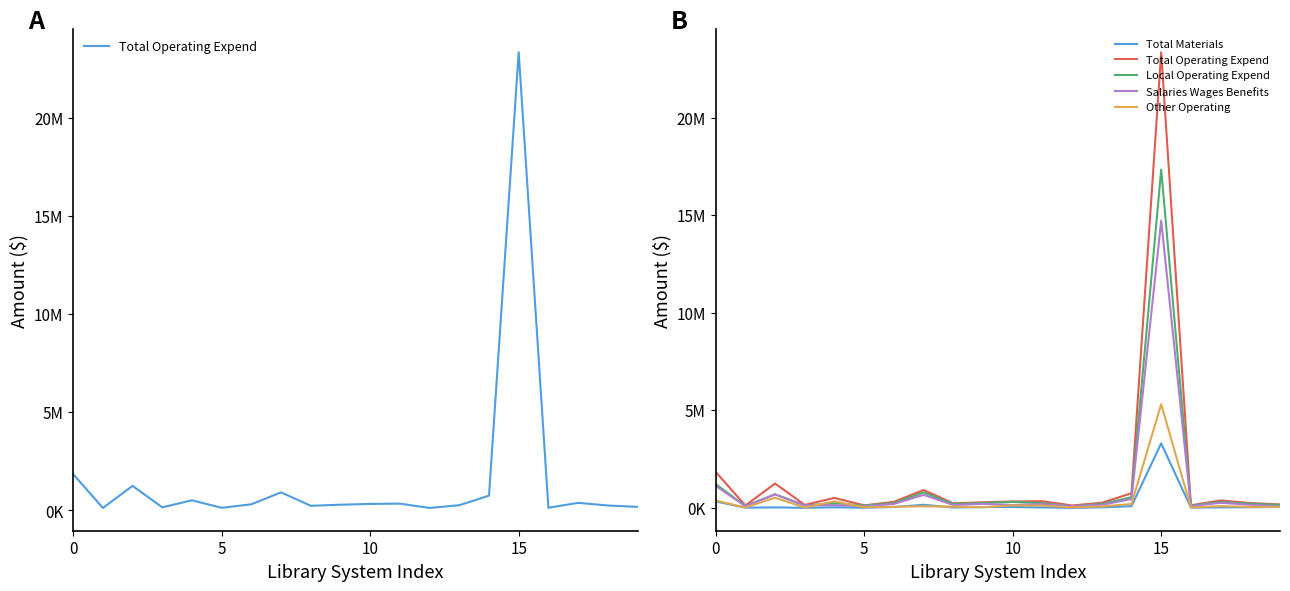

The Other Operating series shows 564425 at 0. True or false?

False